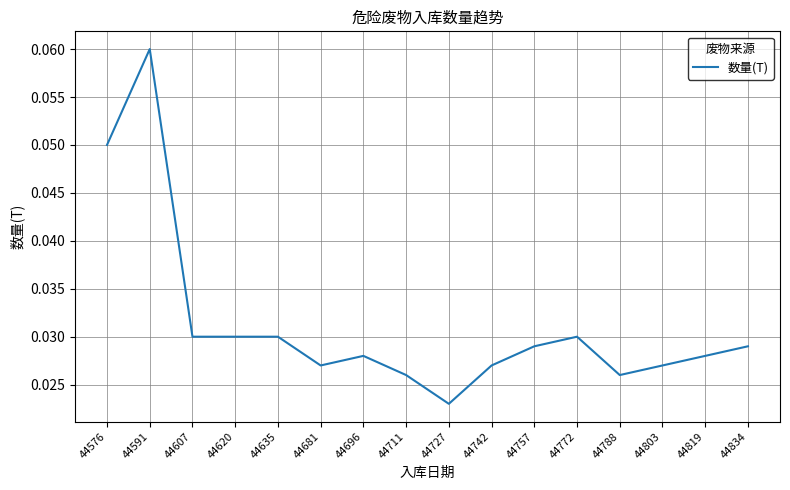

At which label is the value closest to 0?

44727